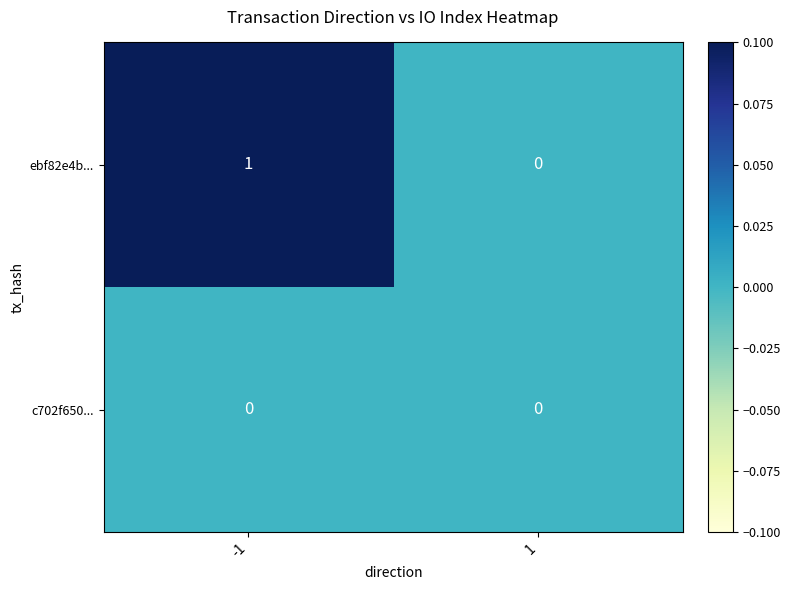

Which series changed the most between -1 and 1?

ebf82e4b...